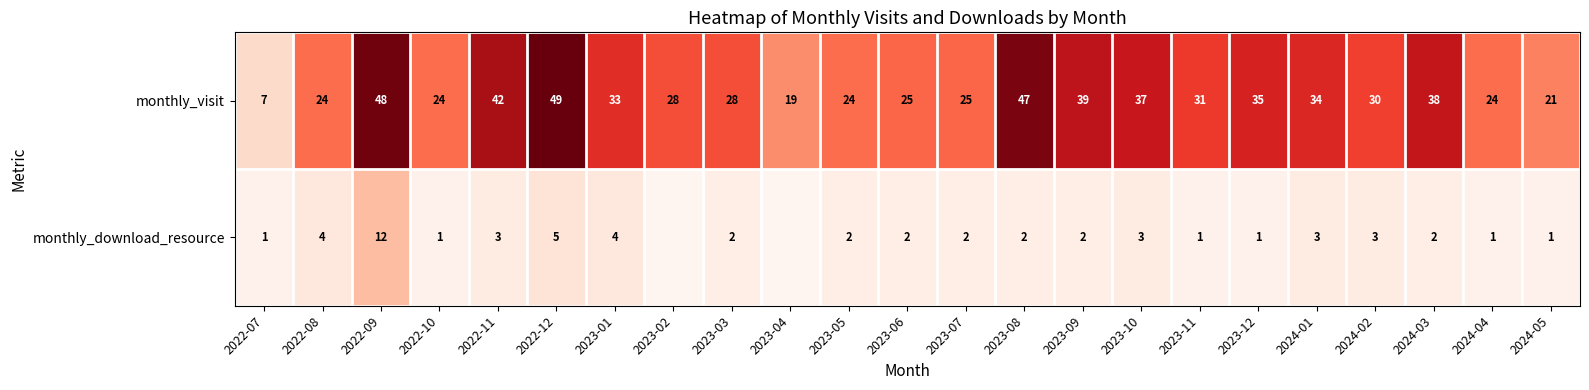

Which has a higher value, 2023-07 or 2023-08?

2023-08